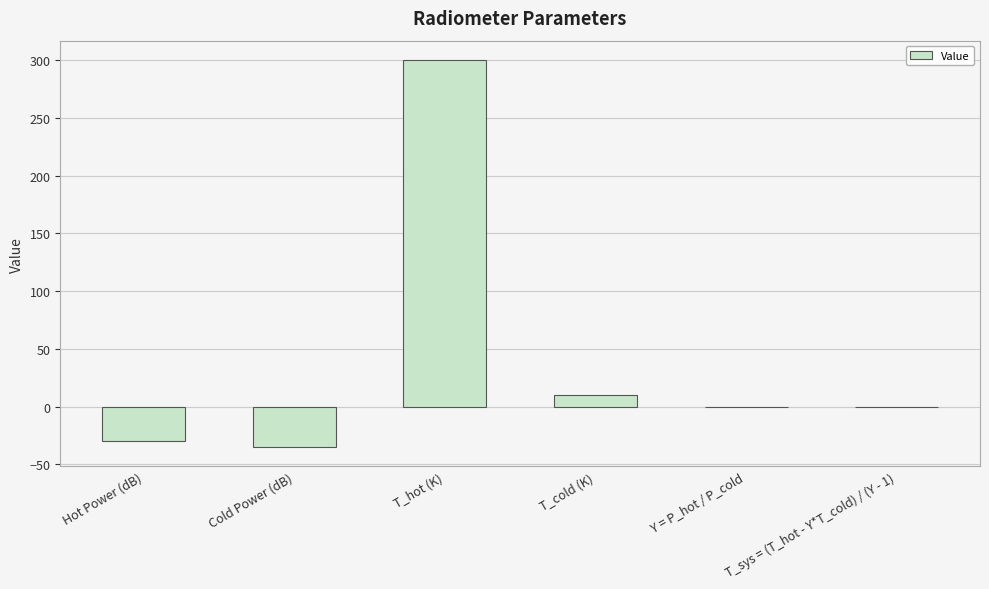

Which has a higher value, T_cold (K) or Y = P_hot / P_cold?

T_cold (K)